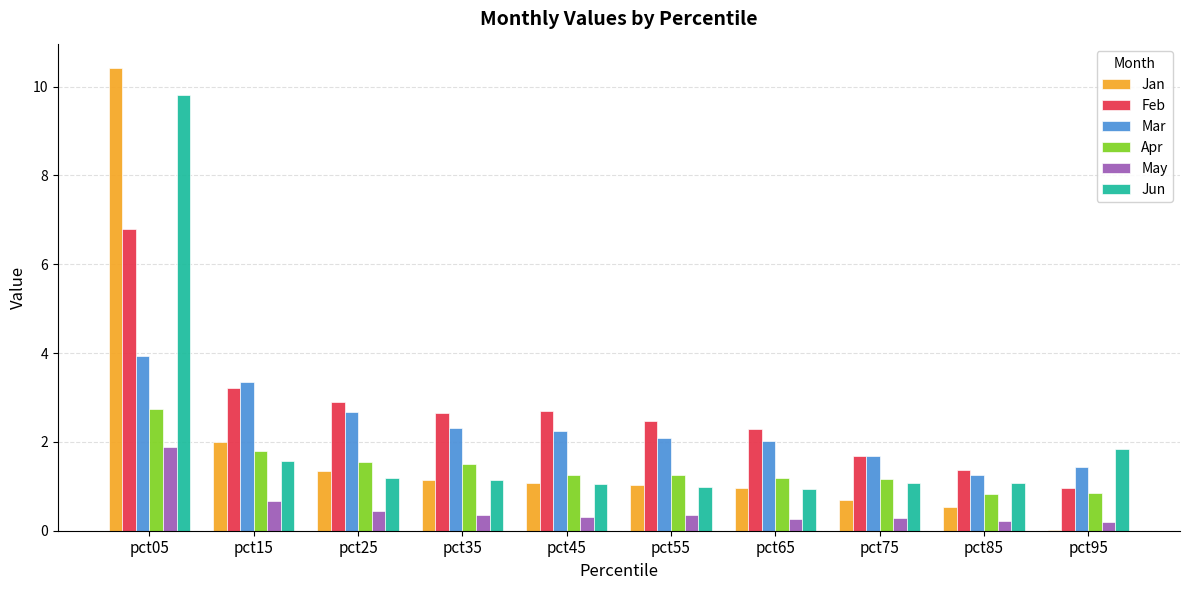

What is the approximate value of May at pct25?

0.5